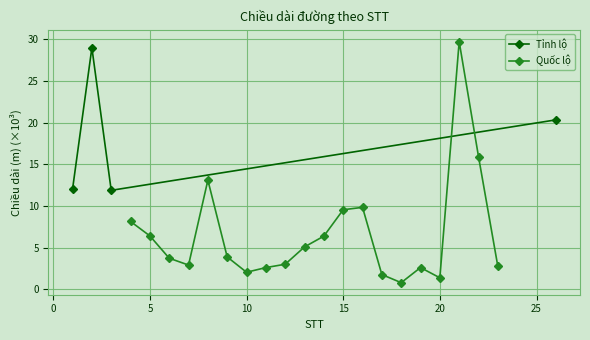

What is the value of the Tỉnh lộ point at the 4th from the left?

20.3